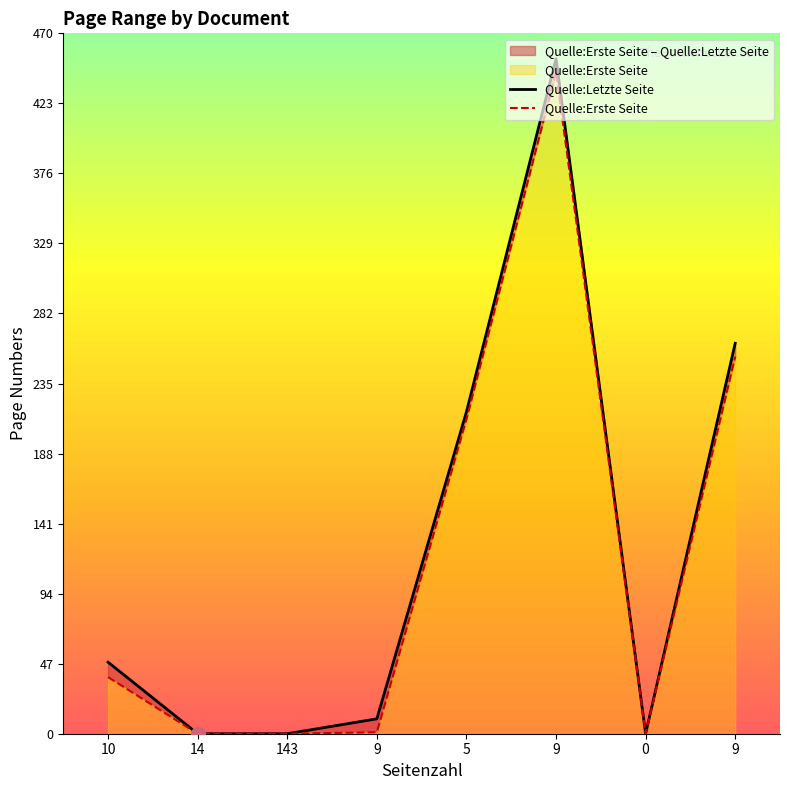

True or false: Quelle:Erste Seite and Quelle:Letzte Seite cross at least once.

False